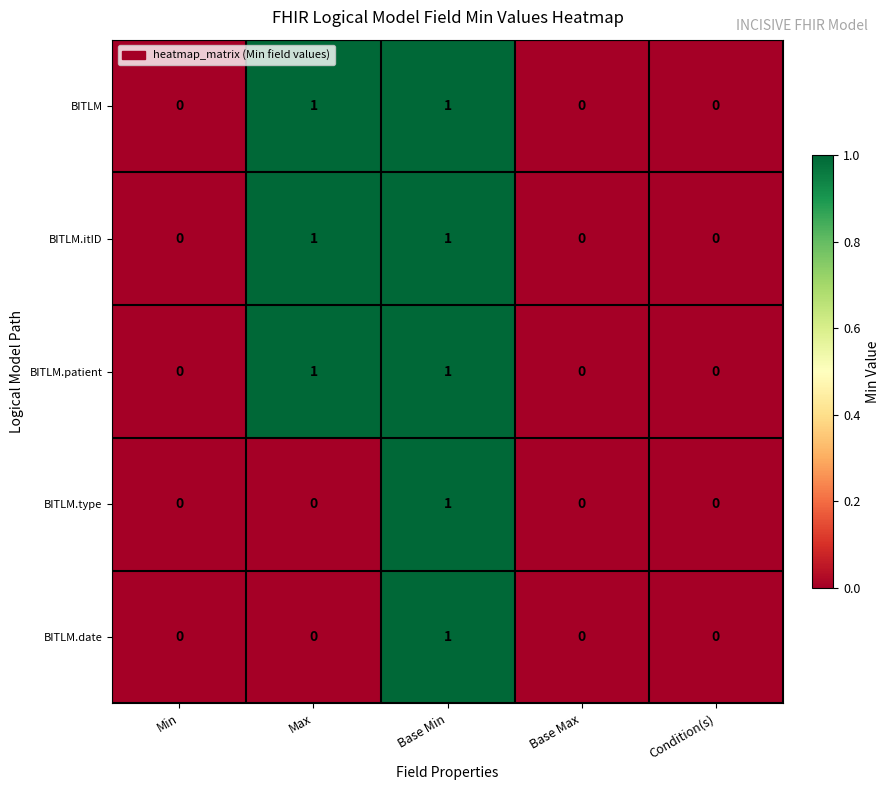

How many series are shown in this chart?

5